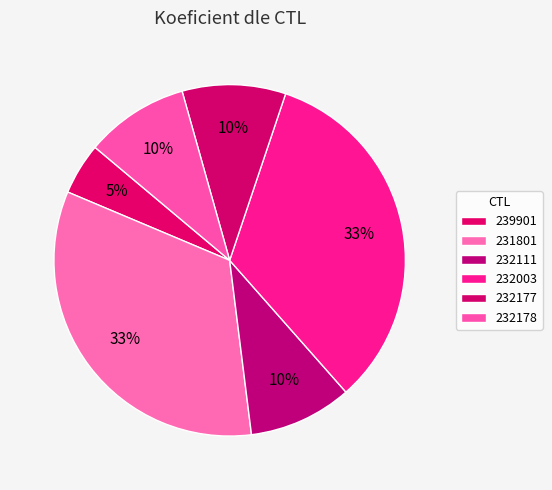

Count the number of slices in the pie.

6